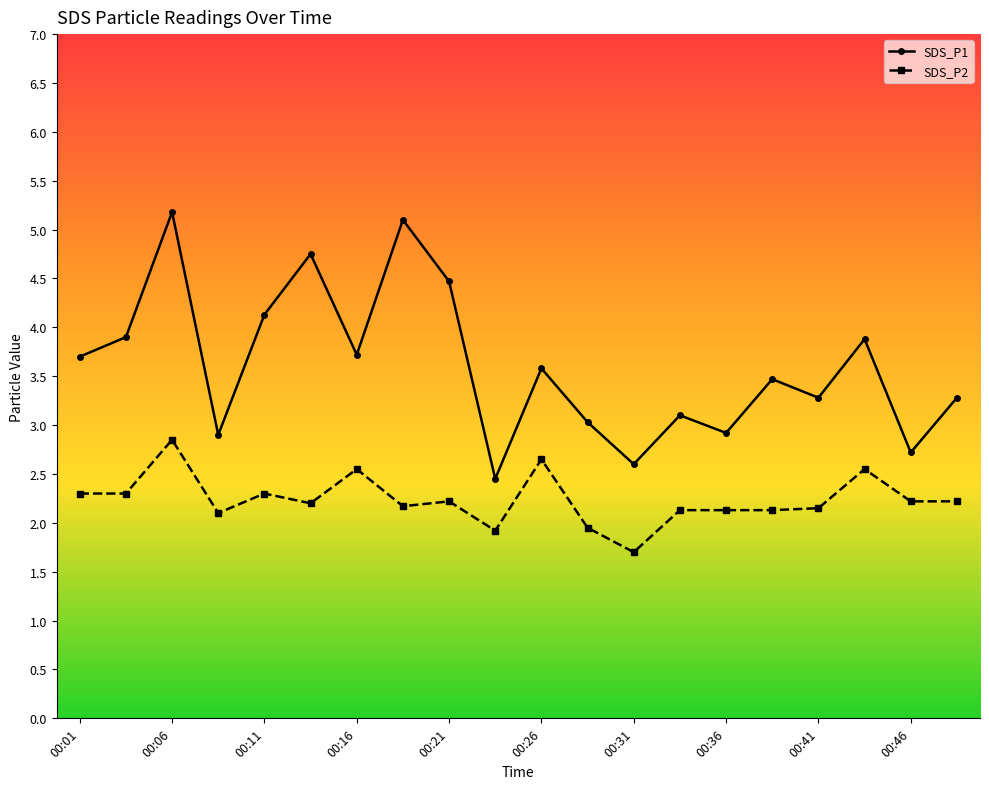

What is the maximum value for SDS_P1?

5.2